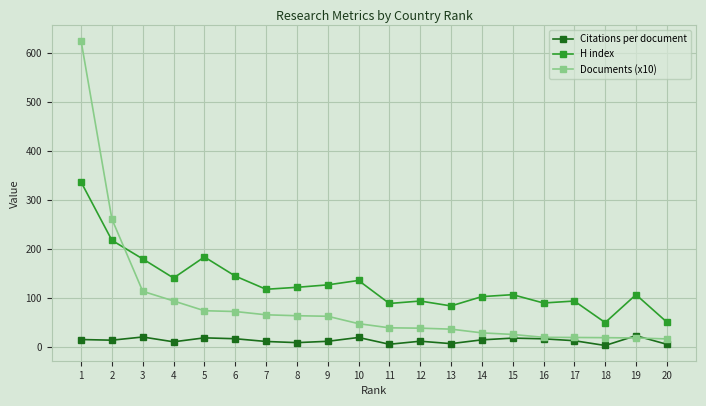

At 10, list the series in order from smallest to largest.

Citations per document, Documents (x10), H index